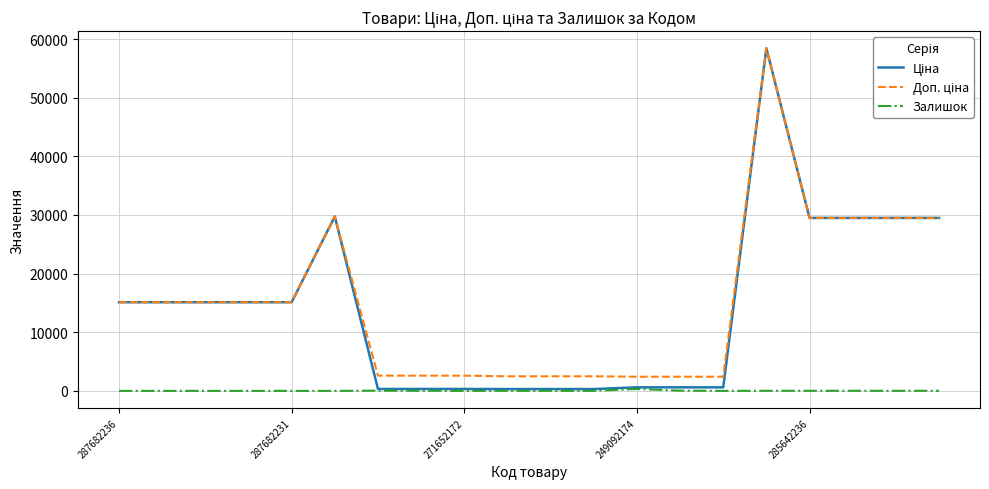

What is the greatest value displayed?

58426.5